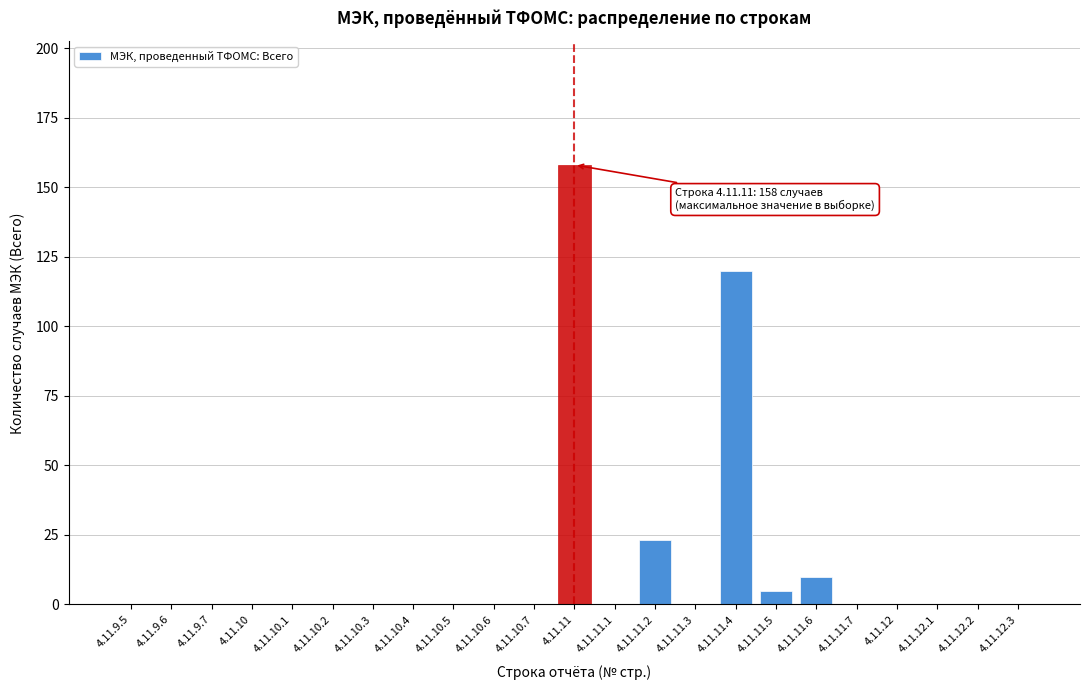

Reading left to right, list all the values displayed in this chart.

4.11.9.5=0	4.11.9.6=0	4.11.9.7=0	4.11.10=0	4.11.10.1=0	4.11.10.2=0	4.11.10.3=0	4.11.10.4=0	4.11.10.5=0	4.11.10.6=0	4.11.10.7=0	4.11.11=158	4.11.11.1=0	4.11.11.2=23	4.11.11.3=0	4.11.11.4=120	4.11.11.5=5	4.11.11.6=10	4.11.11.7=0	4.11.12=0	4.11.12.1=0	4.11.12.2=0	4.11.12.3=0